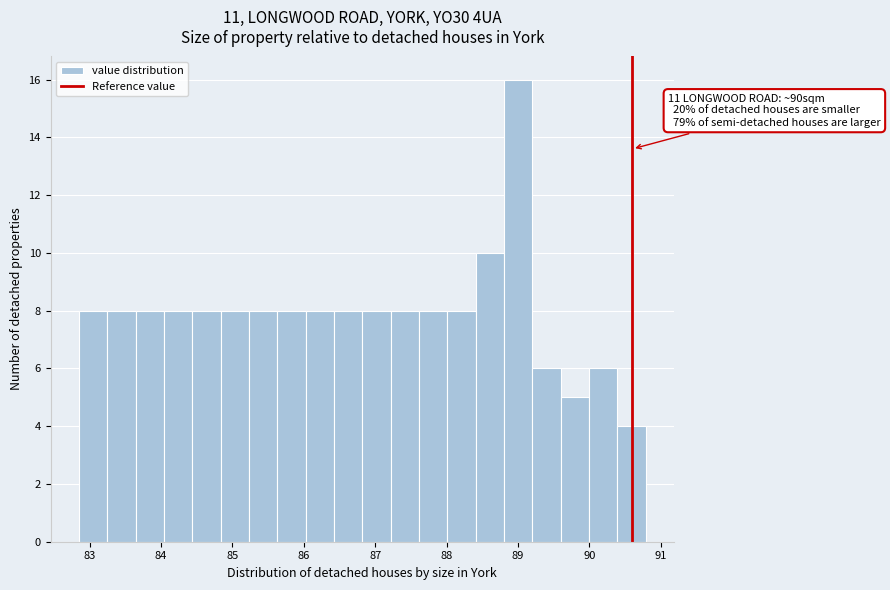

Read against the x-axis, roughly where is the centre of the tallest bar?

89.0